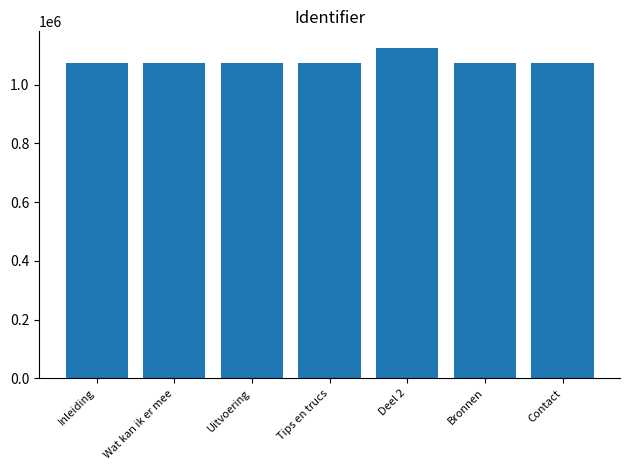

Where is the data nearest to the value 1099681?

Contact